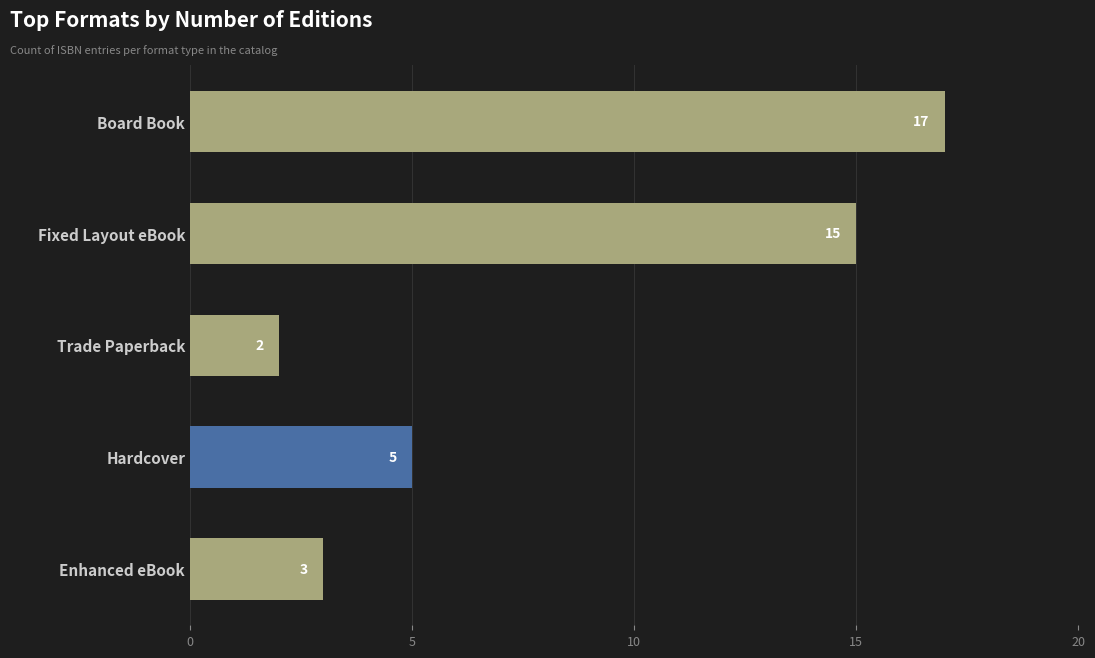

Which category has the lowest value across all series?

Trade Paperback